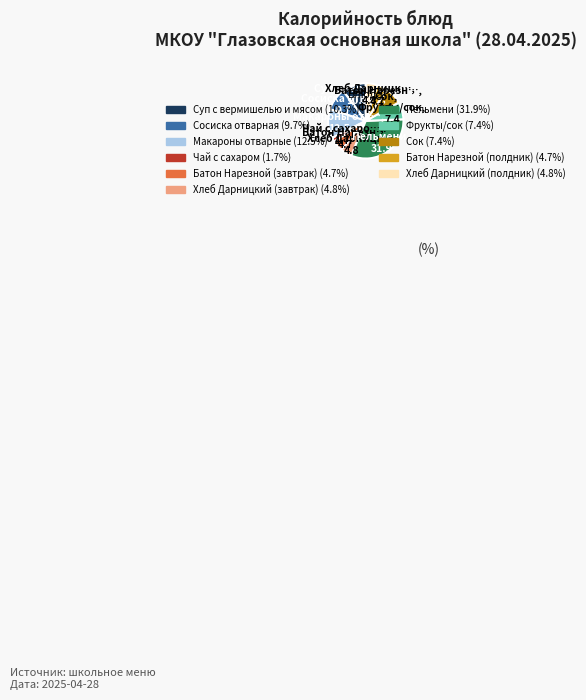

Is there a majority slice in this chart?

No